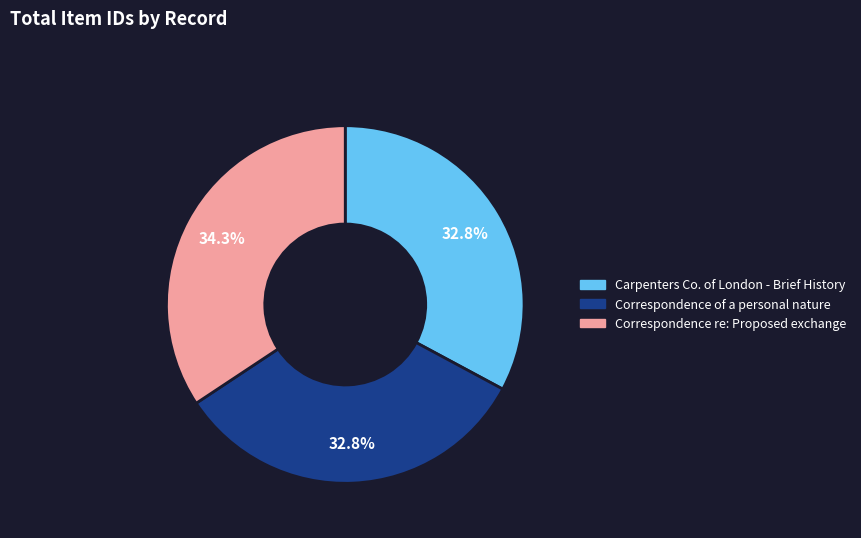

To the nearest percent, what percentage of the pie is Correspondence re: Proposed exchange?

34%